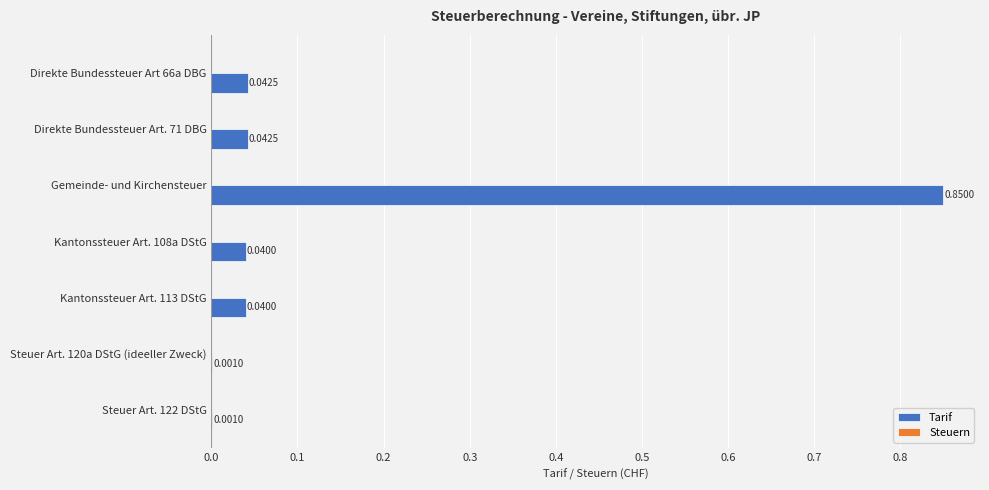

Which label corresponds to the largest value in the chart?

Gemeinde- und Kirchensteuer